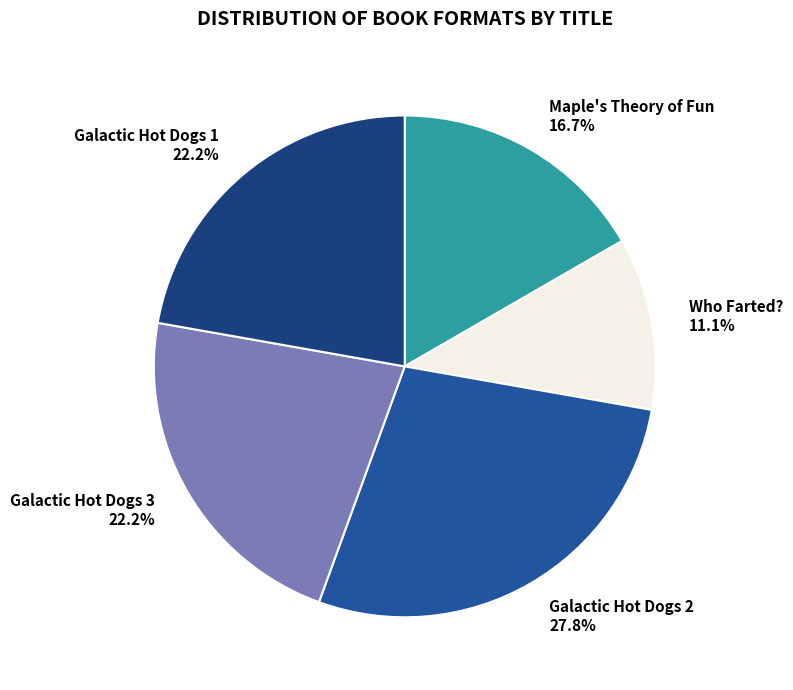

How much of the chart is everything except Galactic Hot Dogs 3?

77.8%